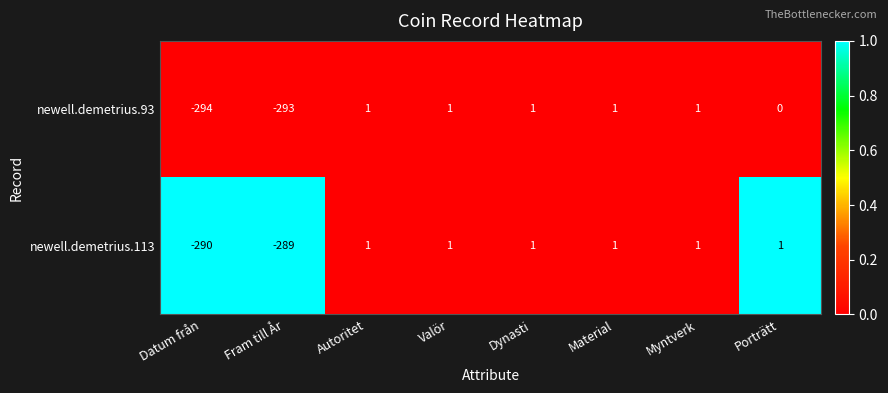

List the series in order of their overall mean, lowest first.

newell.demetrius.93, newell.demetrius.113